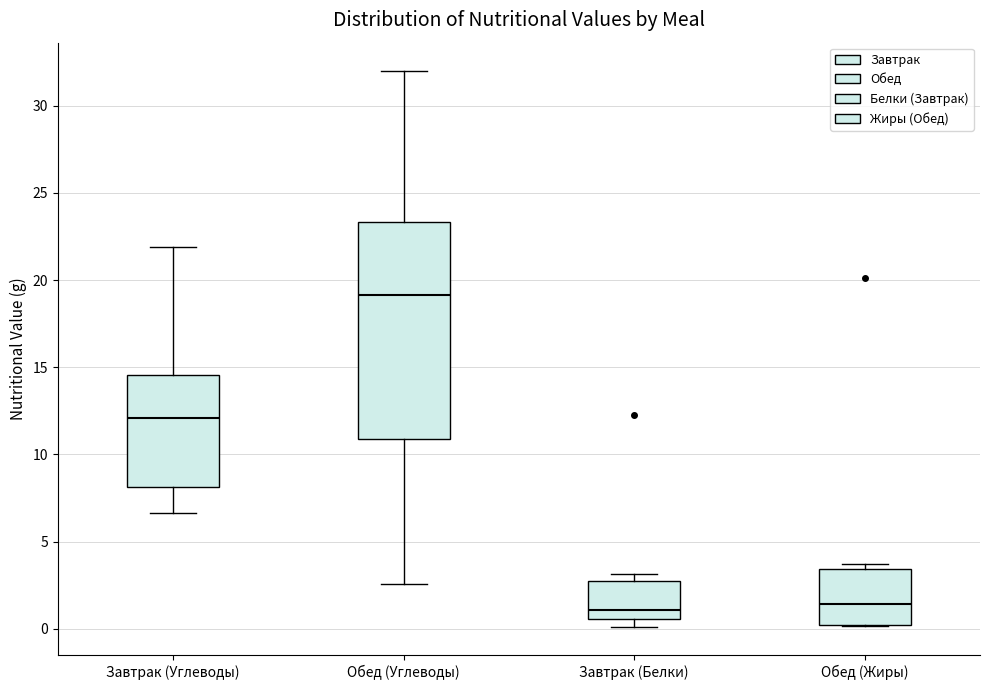

Reading left to right, transcribe this box plot: for each box, give where its median line is, the range the box spans, and where its two whiskers end, as read against the y-axis. The values are not printed on the chart, so give them approximately, as read against the axis.

Завтрак (Углеводы): median 12.0, box 8.0 to 14.5, whiskers 6.5 to 22.0
Обед (Углеводы): median 19.0, box 11.0 to 23.5, whiskers 2.5 to 32.0
Завтрак (Белки): median 1.0, box 0.5 to 3.0, whiskers 0.0 to 3.0 (just above the box's upper edge)
Обед (Жиры): median 1.5, box 0.0 to 3.5, whiskers 0.0 to 3.5 (just above the box's upper edge)